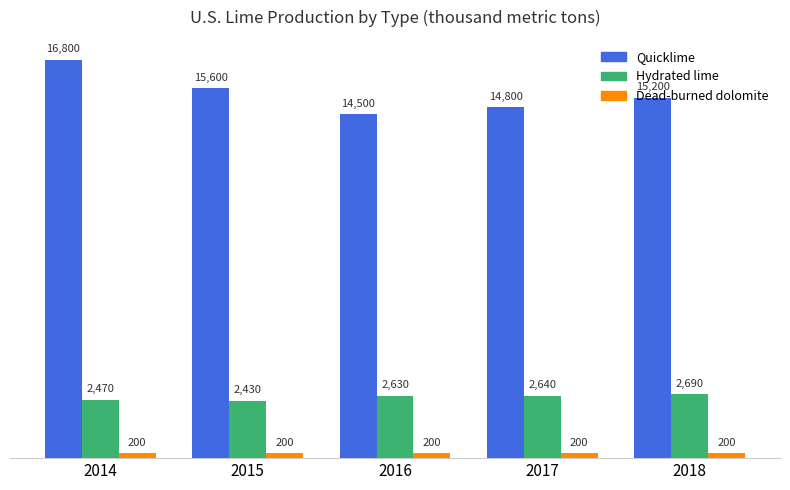

What is the smallest value displayed?

200